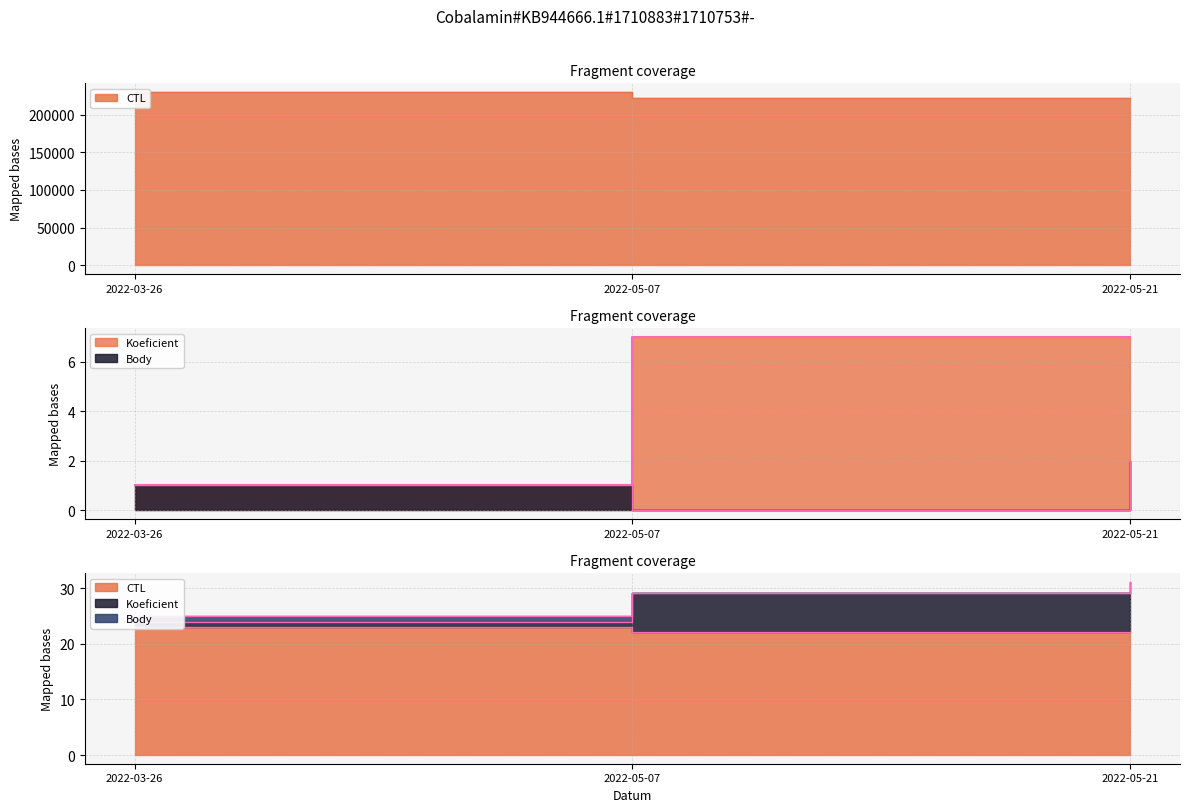

What is the label of the 1st point from the right?

2022-05-21